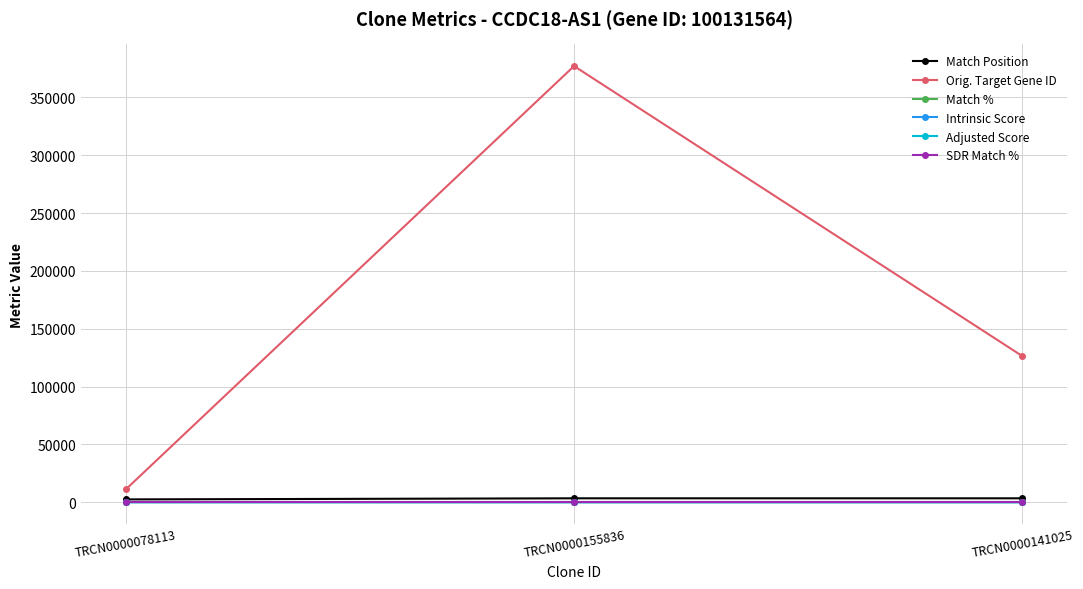

Where is Orig. Target Gene ID nearest to the value 194013?

TRCN0000141025